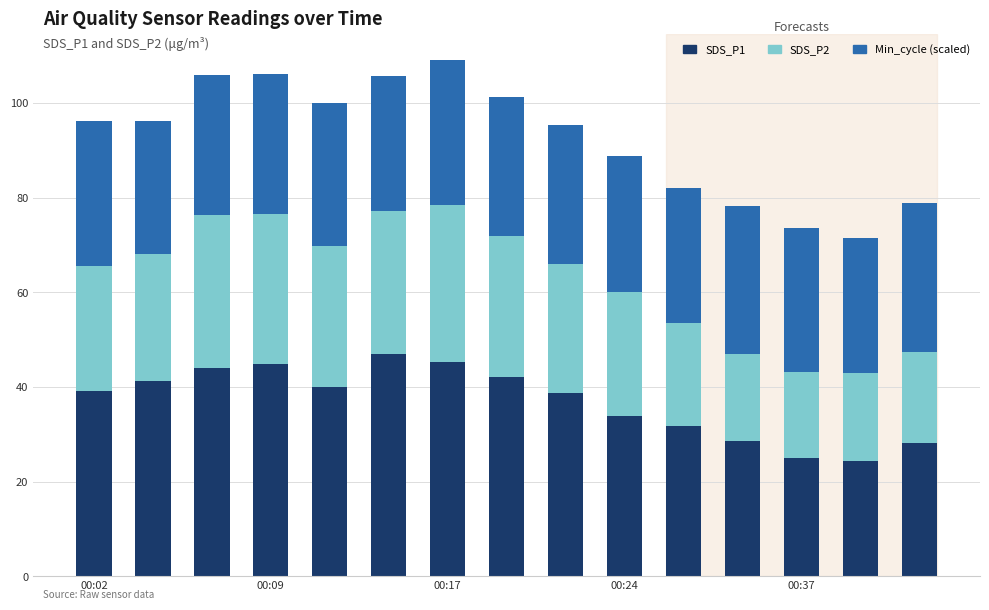

What is the average value of the SDS_P1 series?

37.0